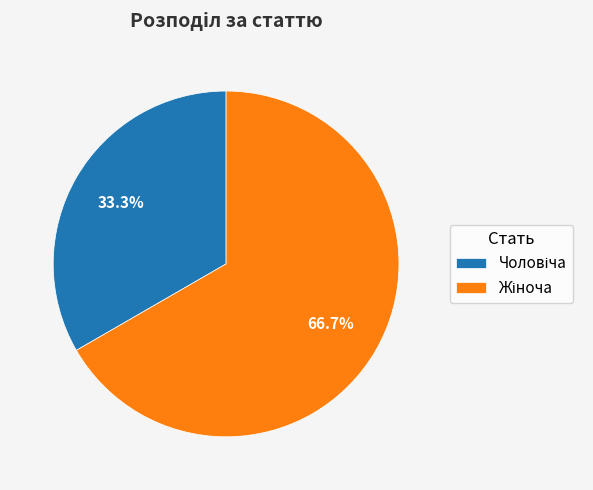

Is there any slice that represents more than half of the pie?

Yes